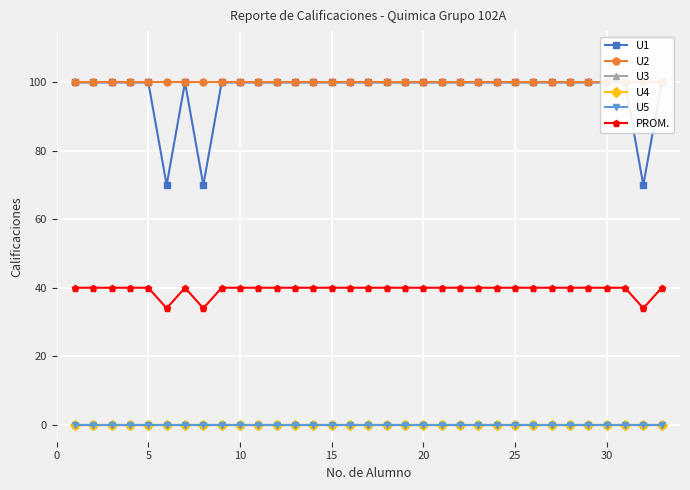

How many interior local valleys does the U1 series have?

3